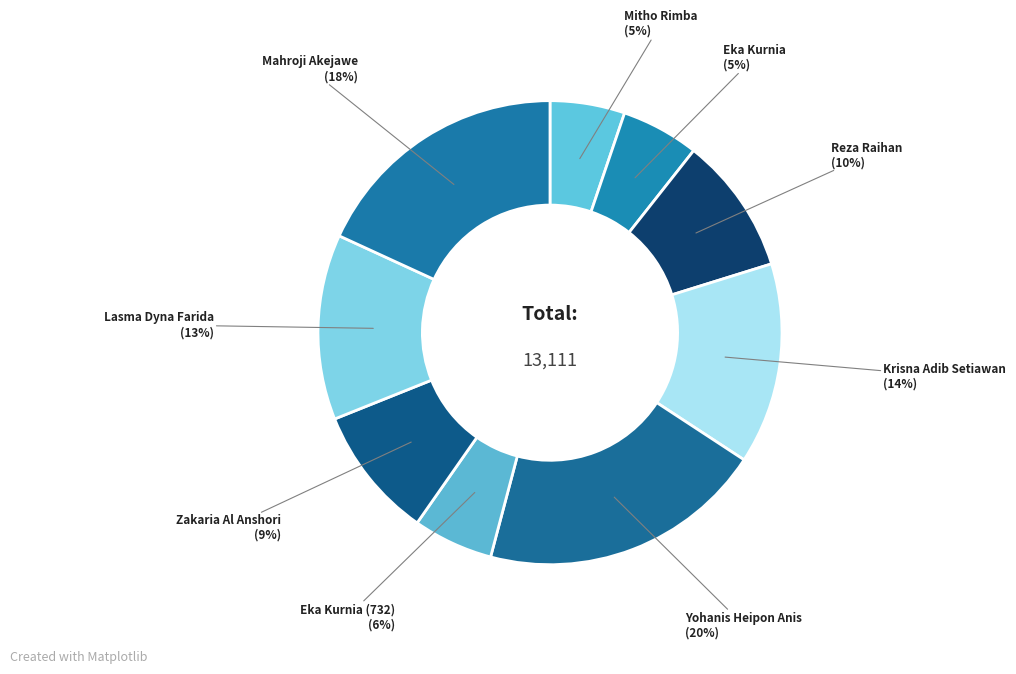

What is the largest slice in the pie chart?

Yohanis Heipon Anis